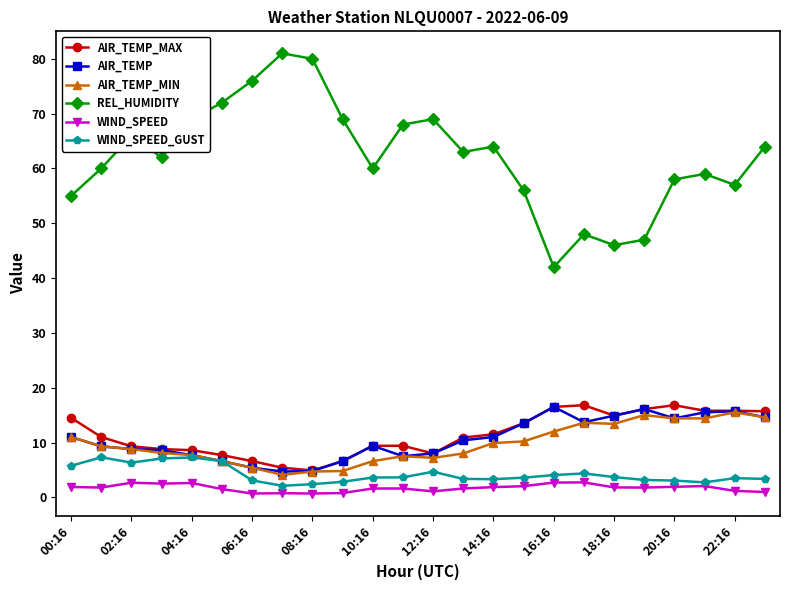

Which series has the largest range (max minus min)?

REL_HUMIDITY